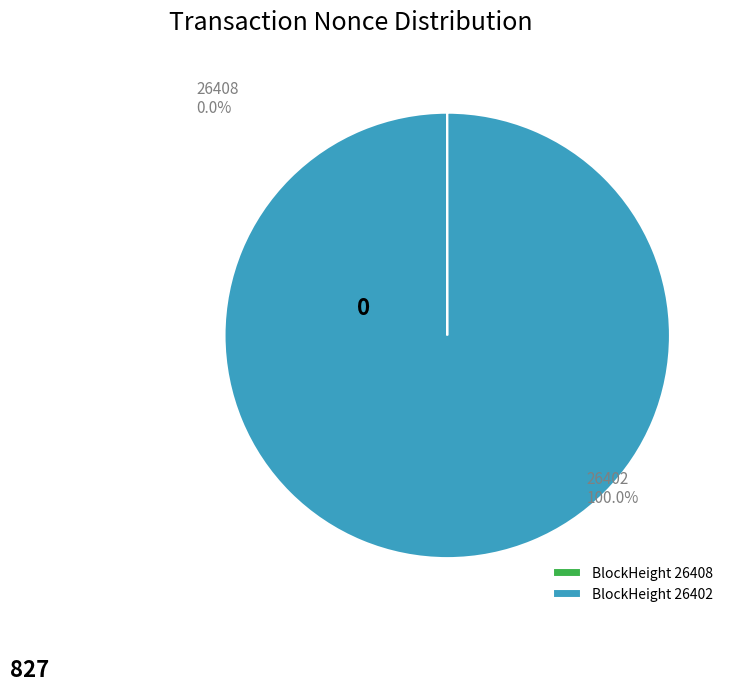

Does any single category account for the majority?

Yes